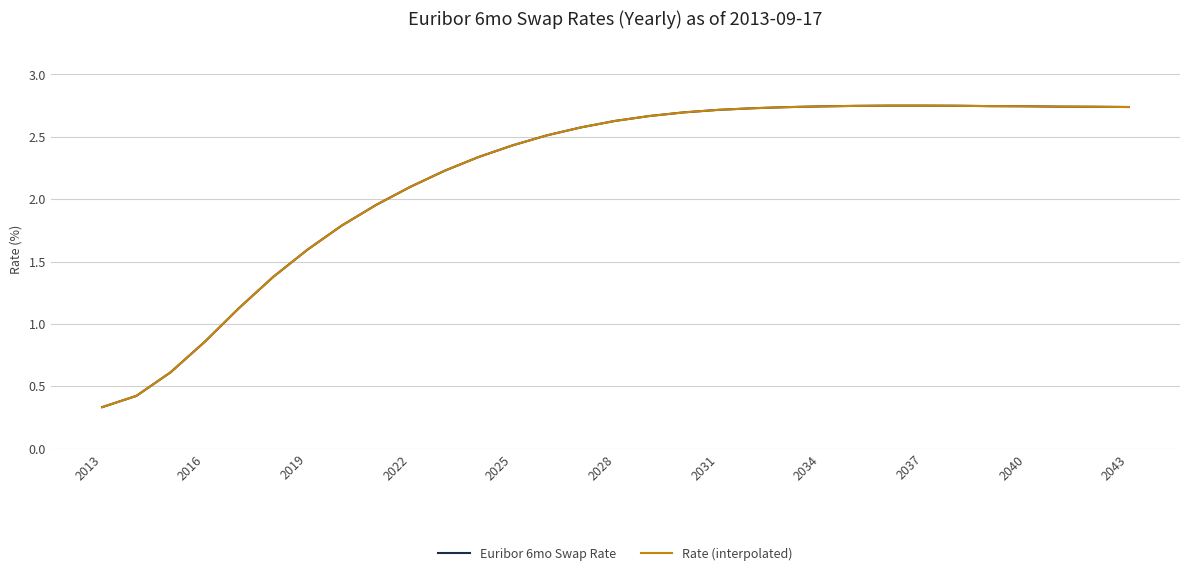

Does the chart have visible grid lines?

Yes